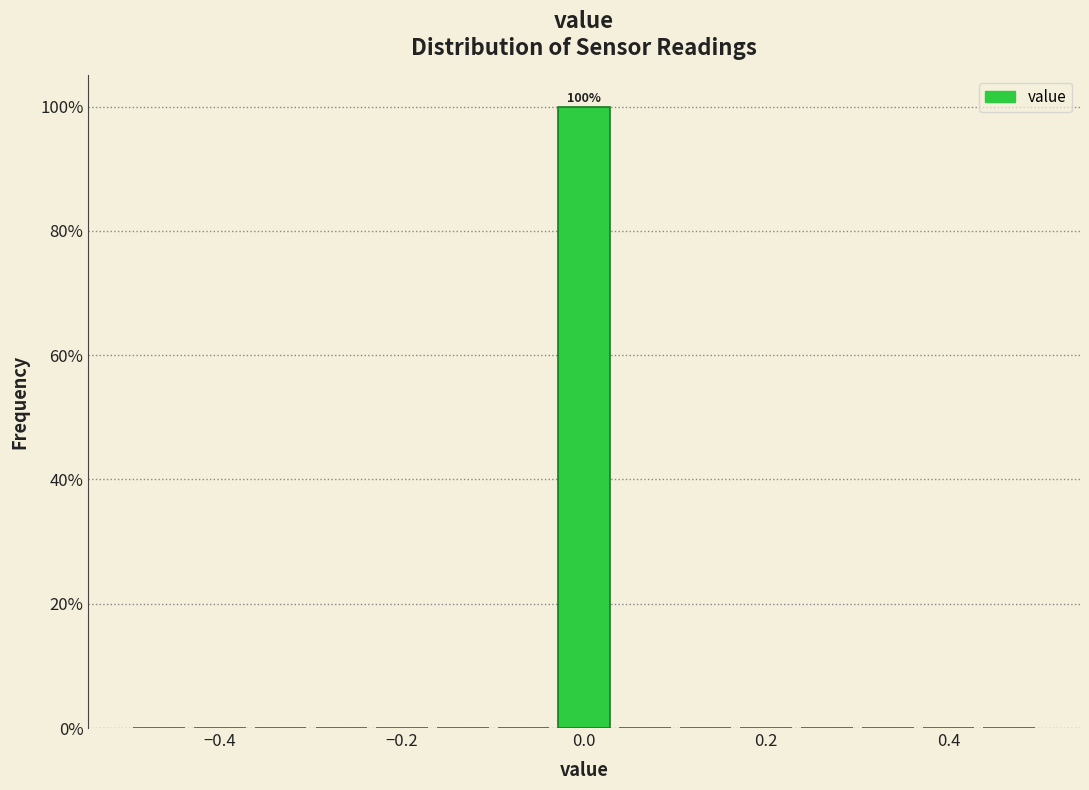

Read against the x-axis, roughly where is the centre of the tallest bar?

0.00